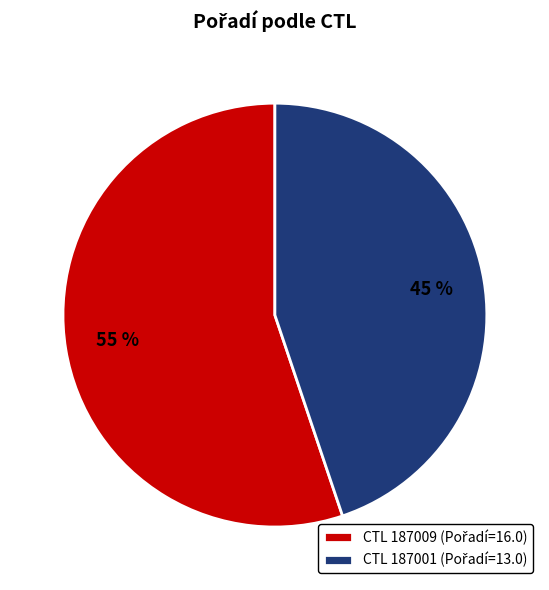

To the nearest percent, what is the difference between the largest and smallest slice percentages?

10%